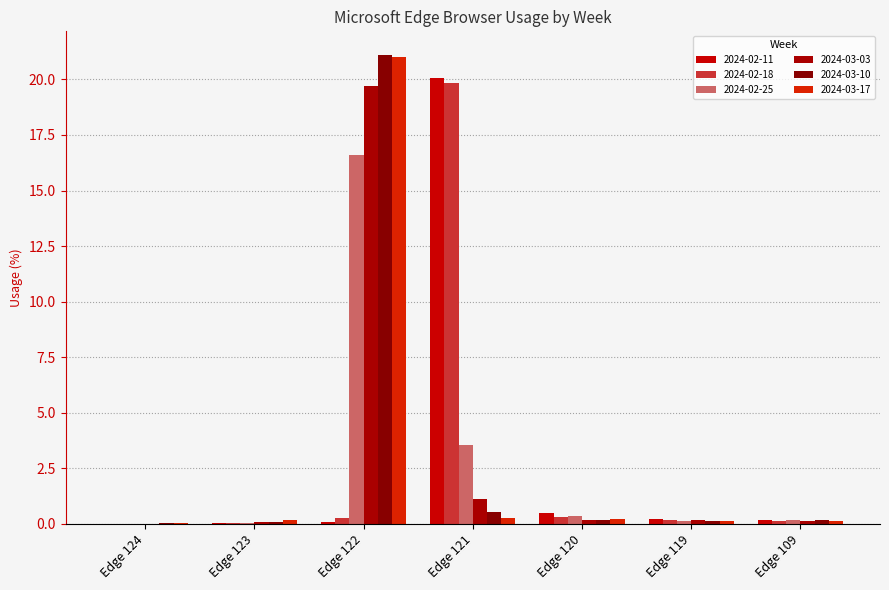

Is it true that 2024-03-03 equals 19.7 at Edge 122?

True